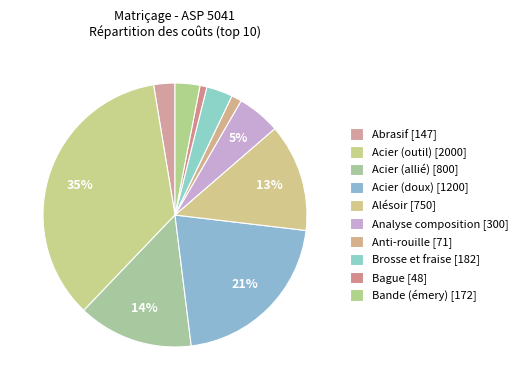

How many segments does this pie chart have?

10